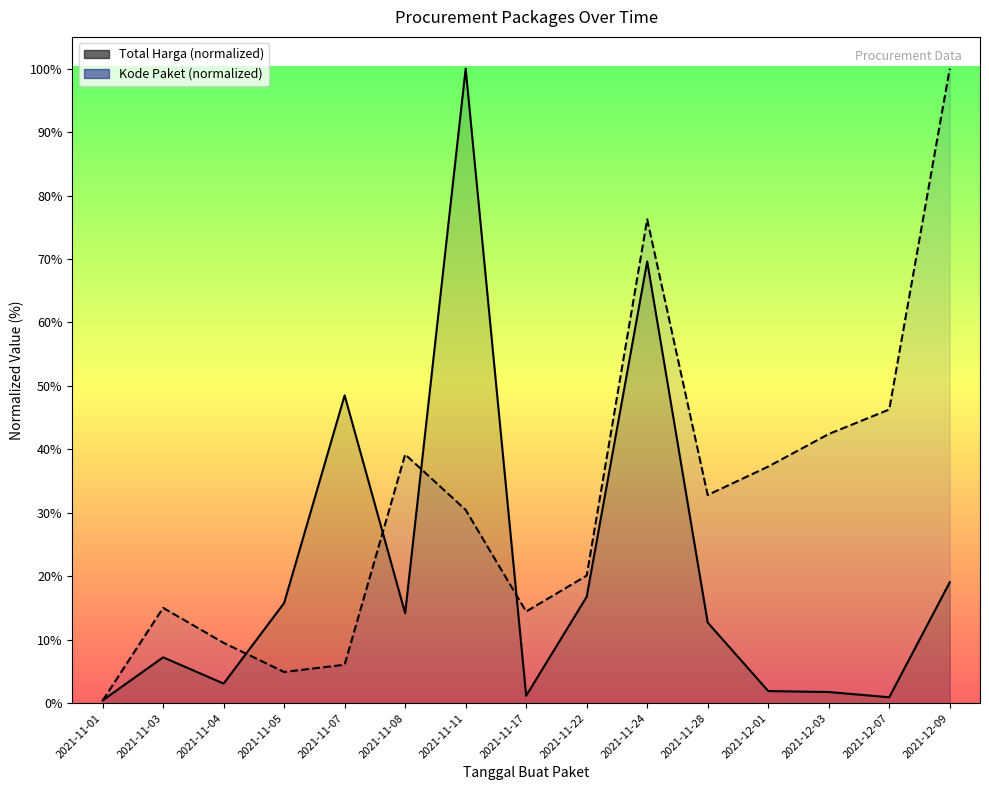

Is it true that Kode Paket equals 1.1 at 2021-11-24?

False